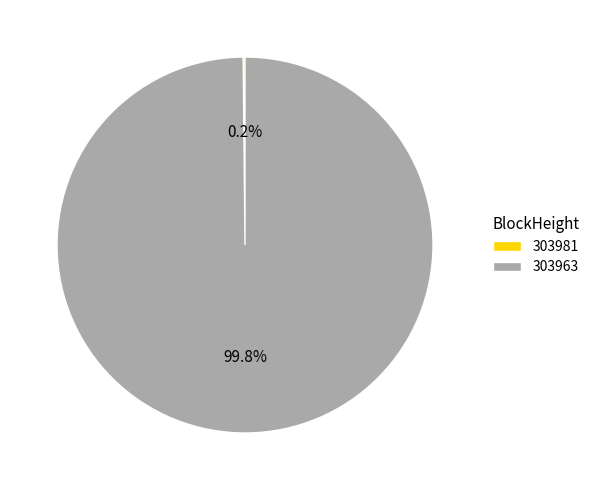

Which slice is the largest?

303963